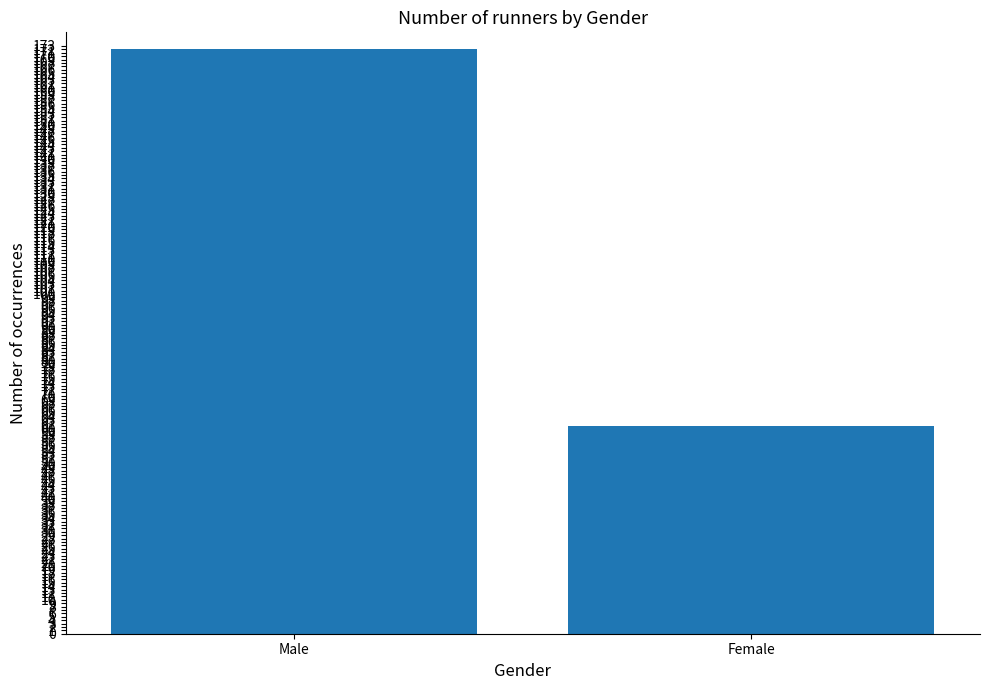

What is the sum of the values at Female and Male?

233